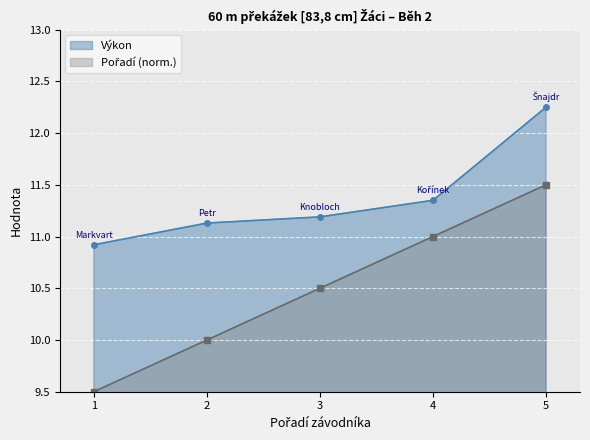

At how many categories does at least one series exceed 10?

5